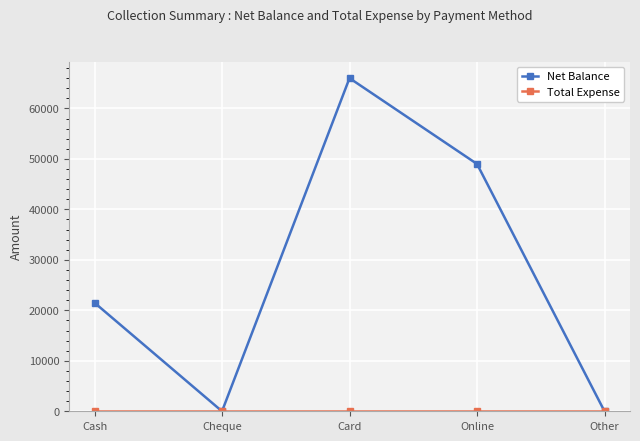

What is the greatest value displayed?

66000